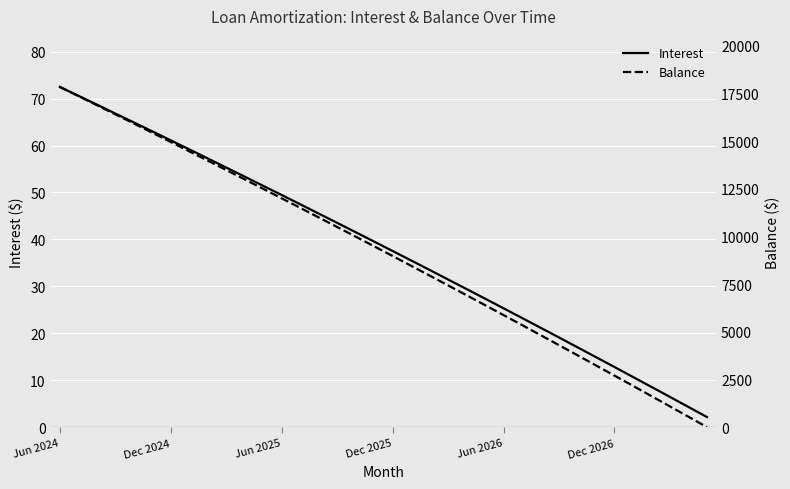

What is the total value across all series at 29?

3252.9